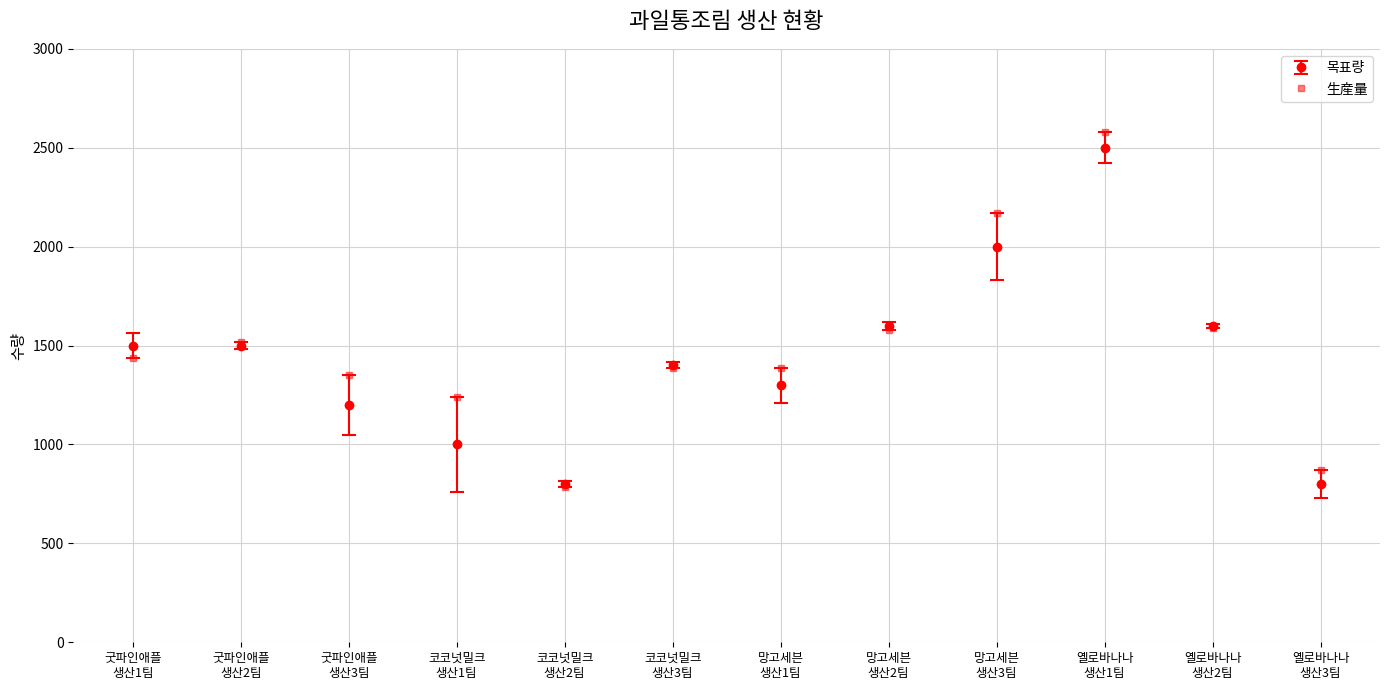

What is the smallest value displayed?

786